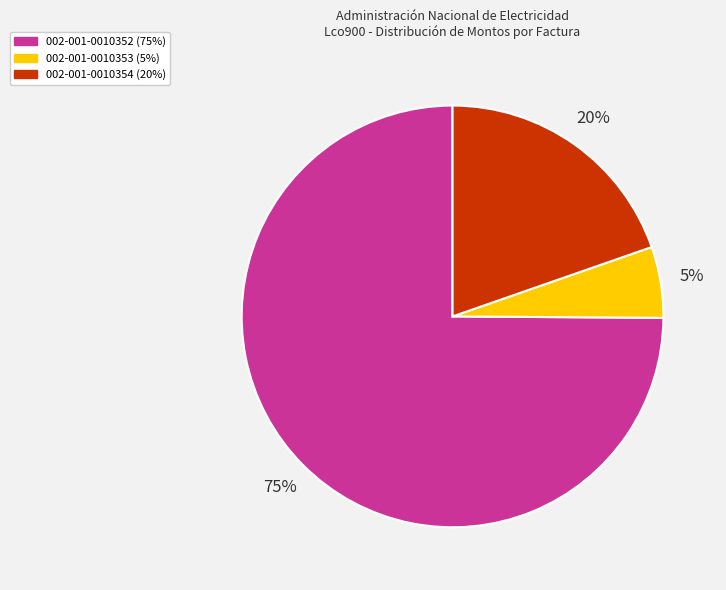

What is the largest slice in the pie chart?

002-001-0010352